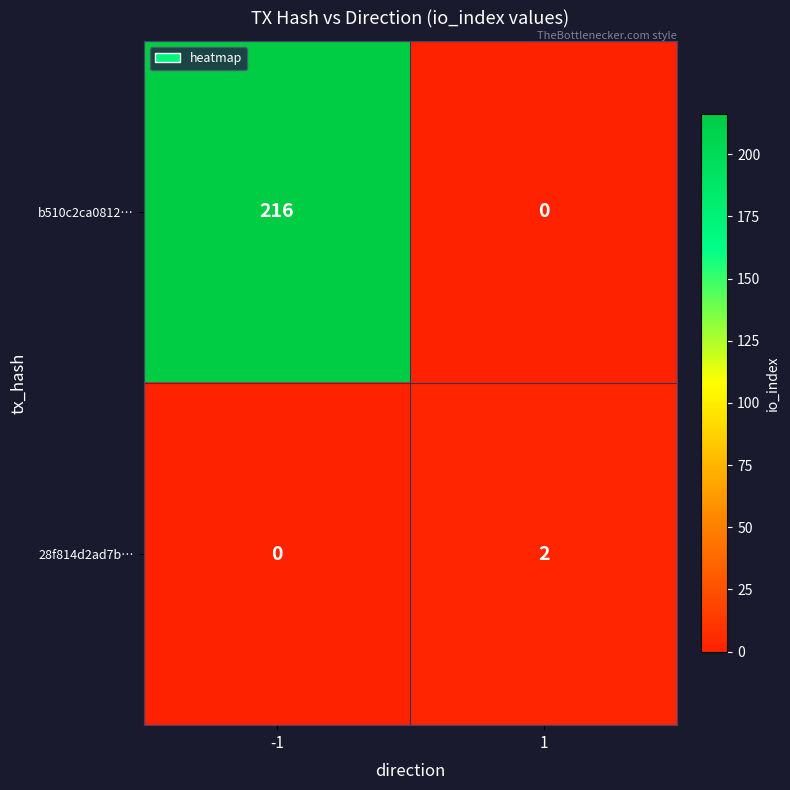

Which series changed the most between -1 and 1?

b510c2ca0812…